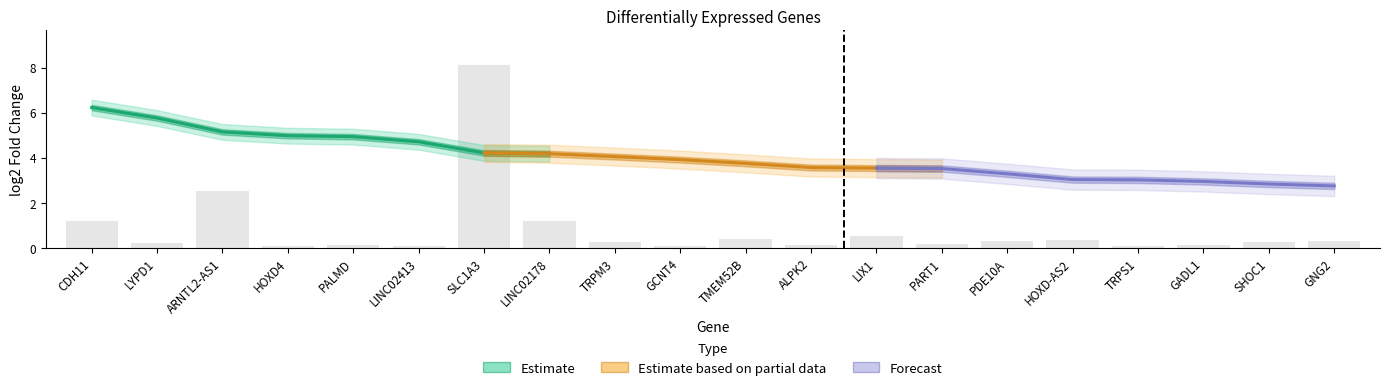

True or false: Estimate based on partial data has a value of 1.4 at SLC1A3.

False